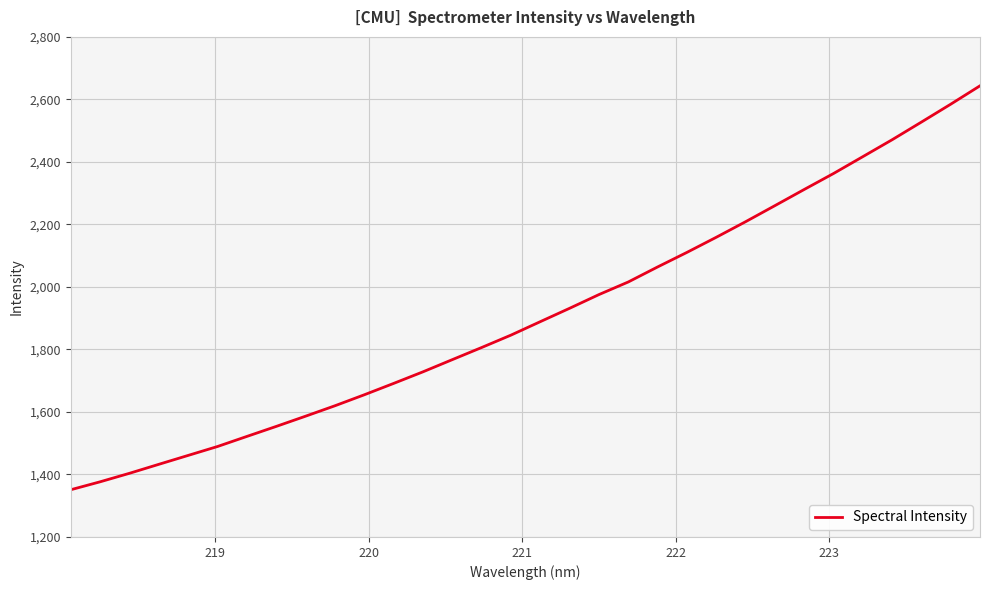

What is the smallest value displayed?

1351.1